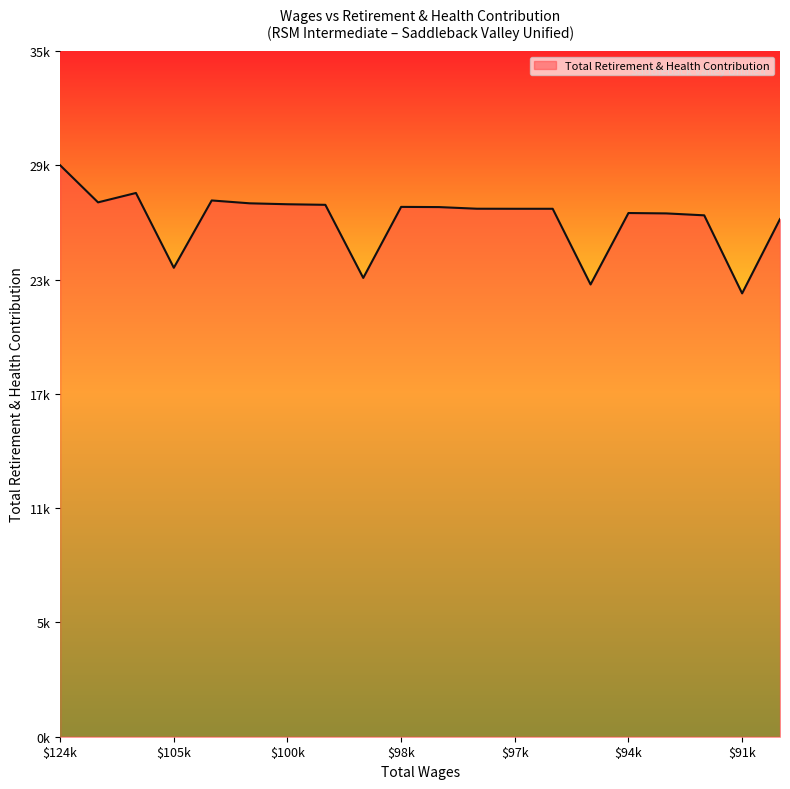

Does the chart display data point markers on the line(s)?

No